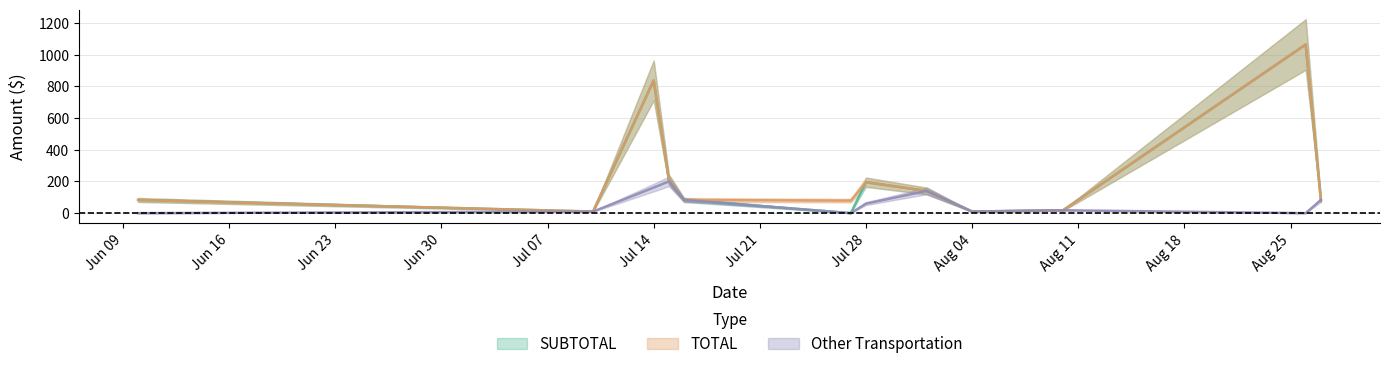

Rank the series at Aug 04 from highest to lowest value.

SUBTOTAL, TOTAL, Other Transportation